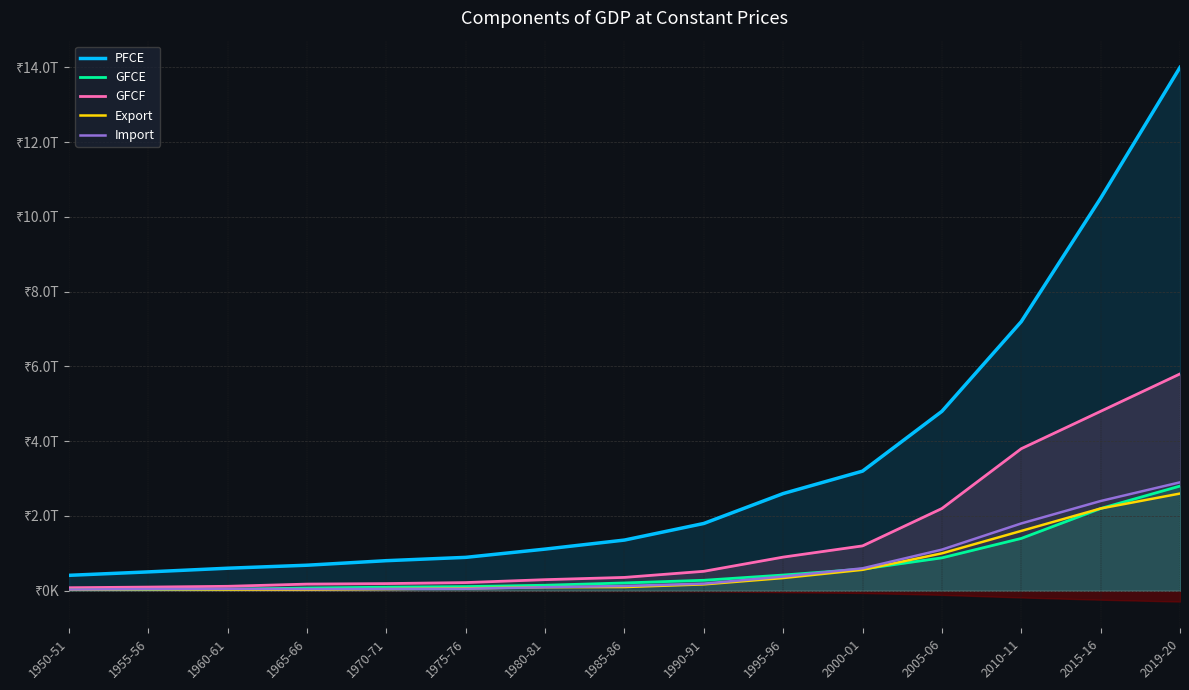

What is the difference between the second highest and second lowest values in the PFCE series?

9995719.4